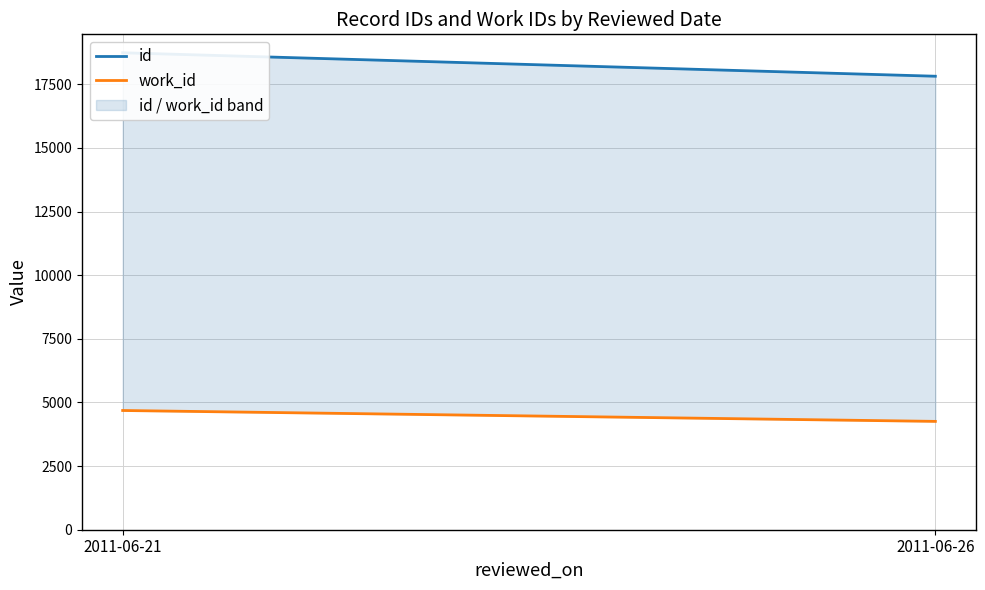

Which label corresponds to the smallest value in the chart?

2011-06-26